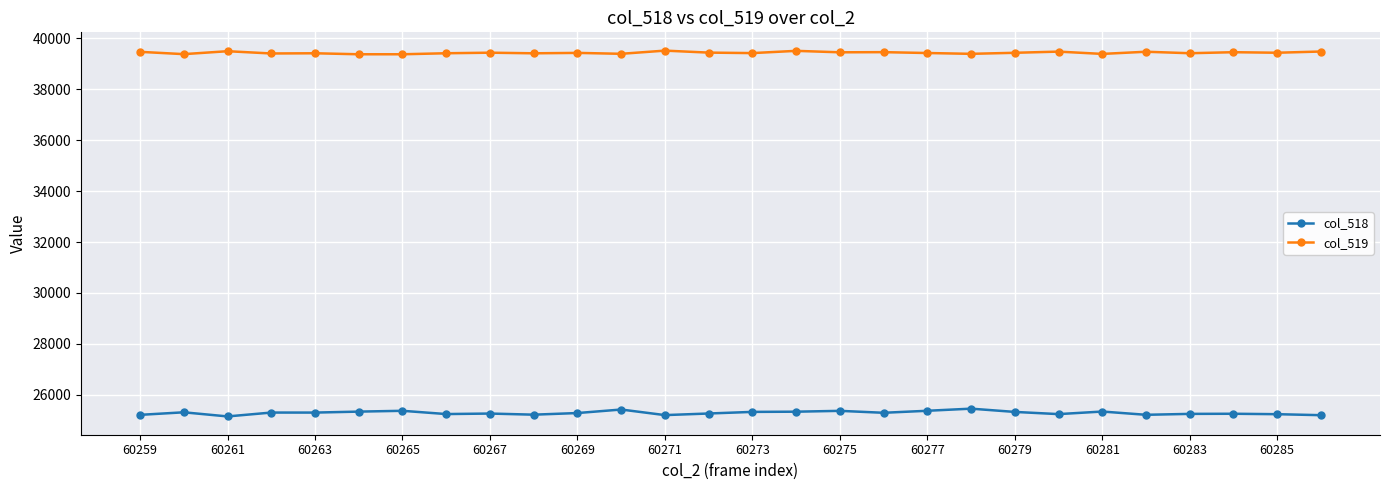

Which series has the largest range (max minus min)?

col_518